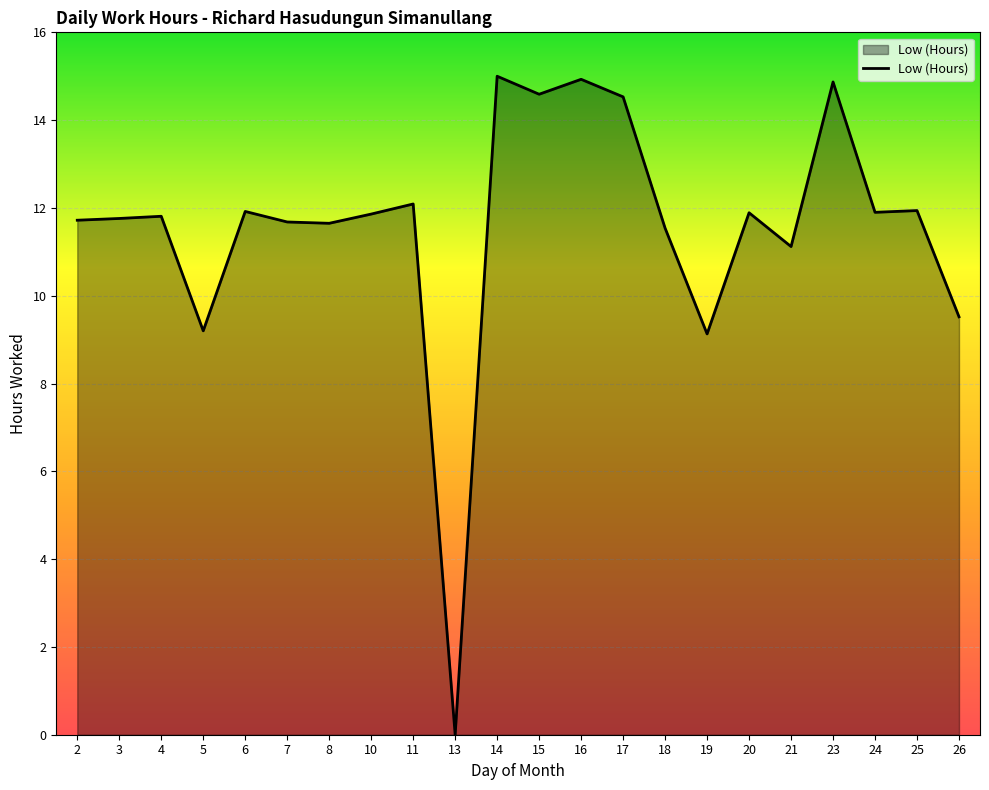

What is the greatest value displayed?

15.0